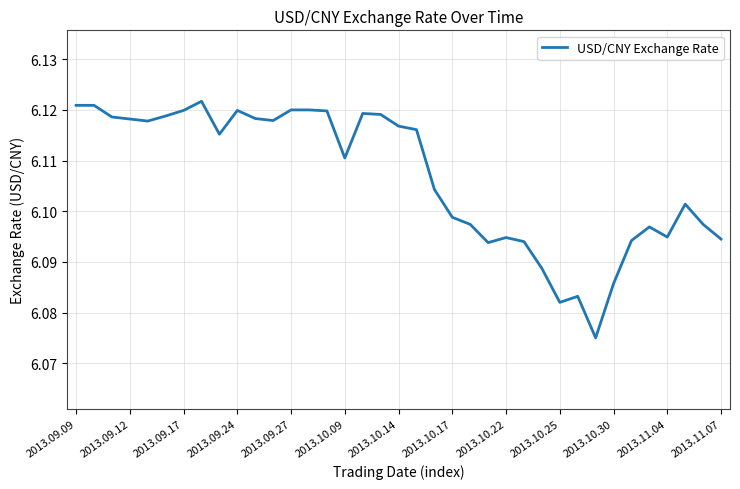

True or false: the data has more than 2 interior local peaks.

True